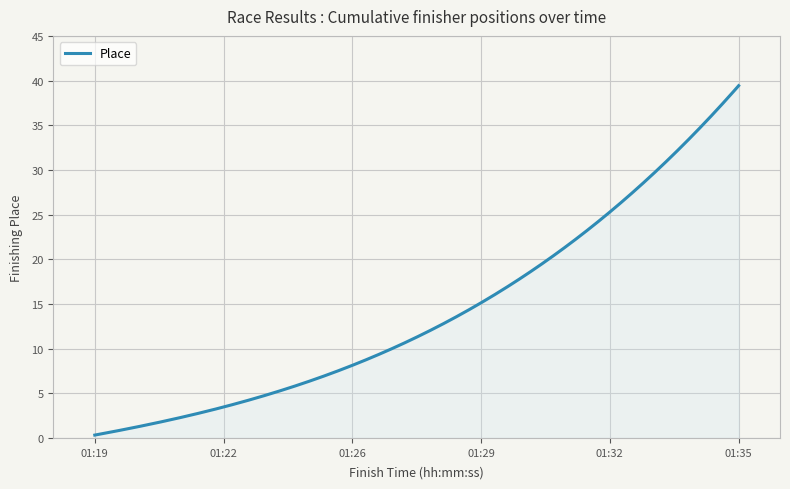

What is the difference between the maximum and minimum values?

39.1